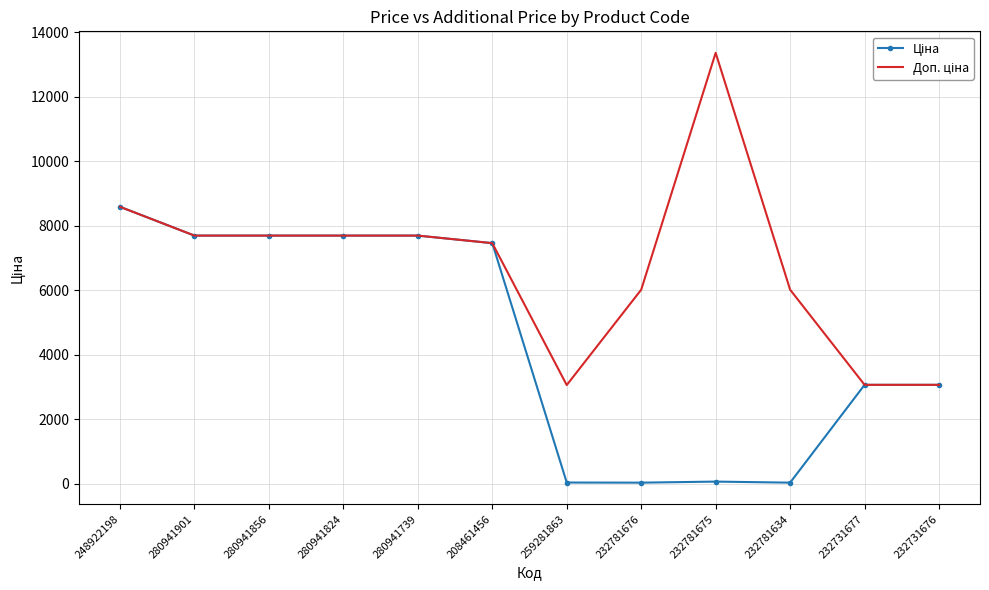

What is the greatest value displayed?

13356.0